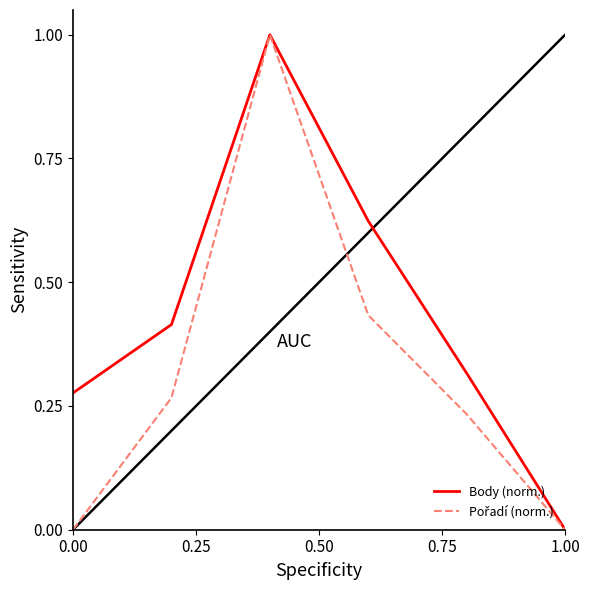

Does the chart display data point markers on the line(s)?

No